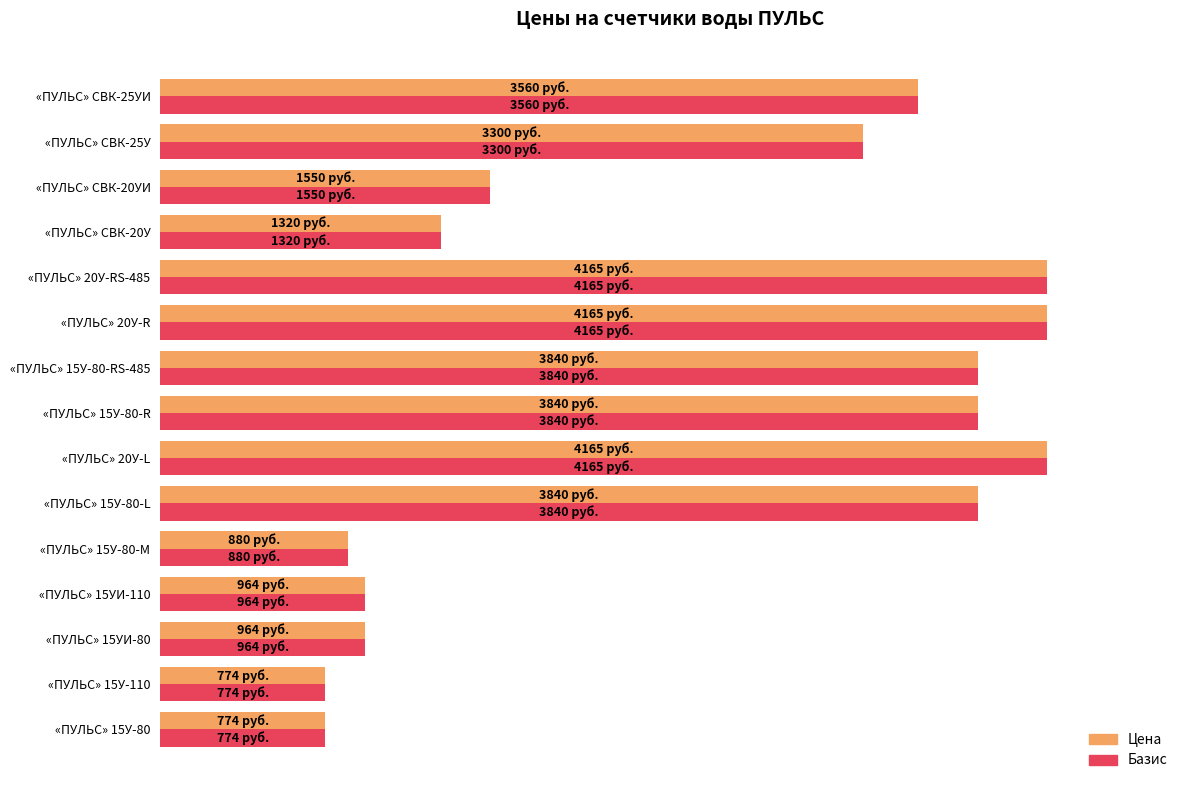

What are all the series names shown in the legend?

Цена, Базис